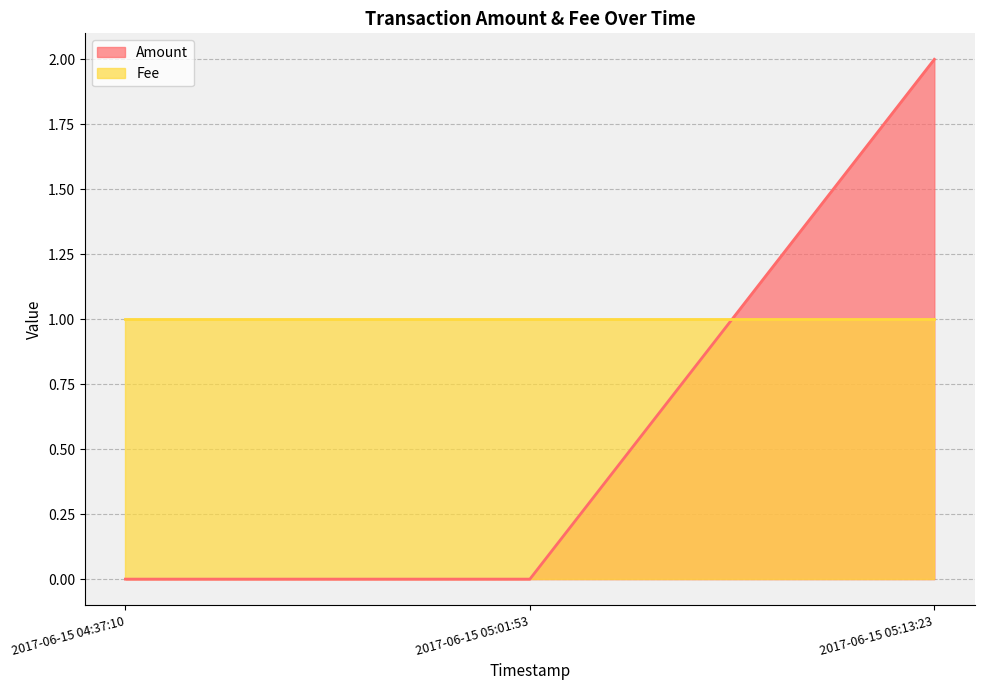

Rank the series by their average value, from lowest to highest.

Amount, Fee